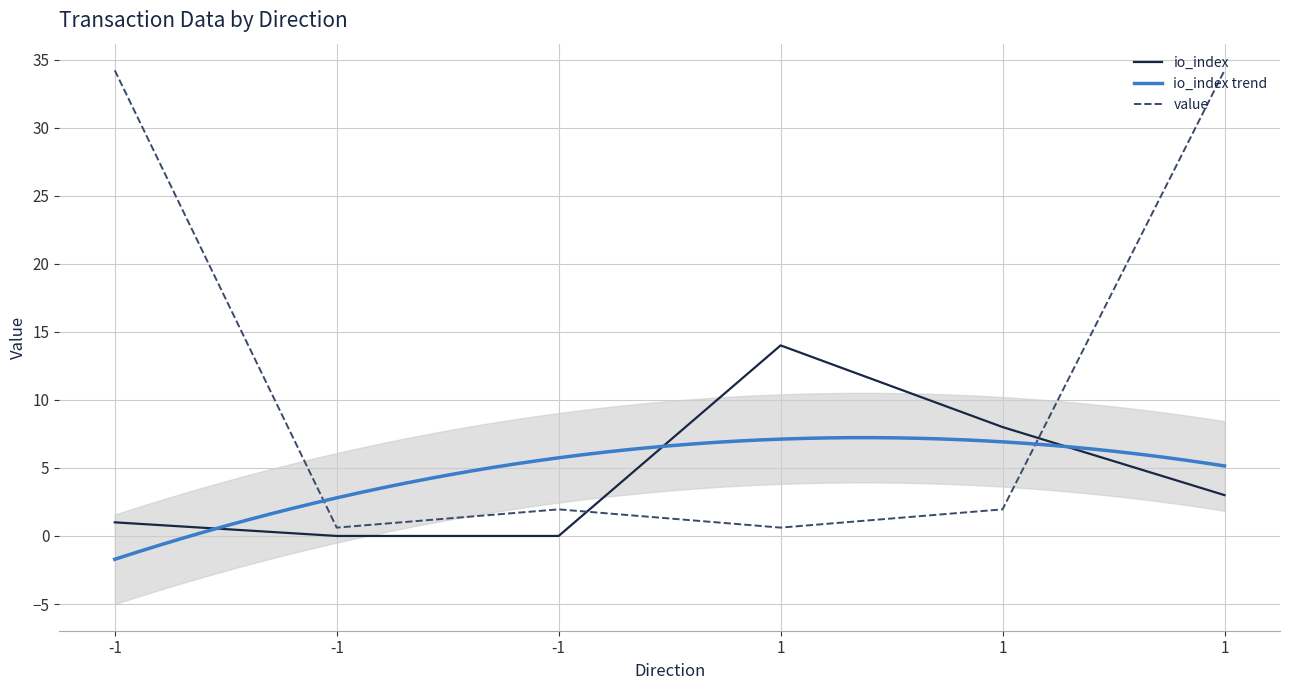

True or false: value has a value of 1.1 at 1.

False